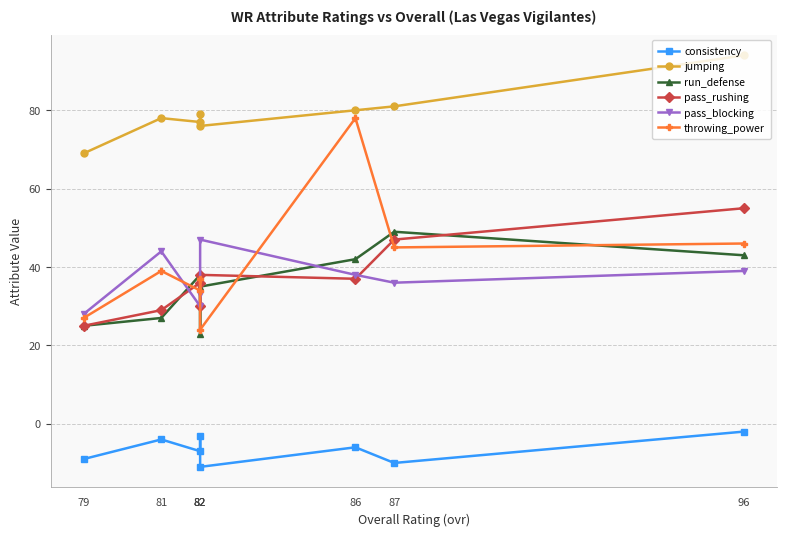

At which category does consistency reach its first local valley?

87